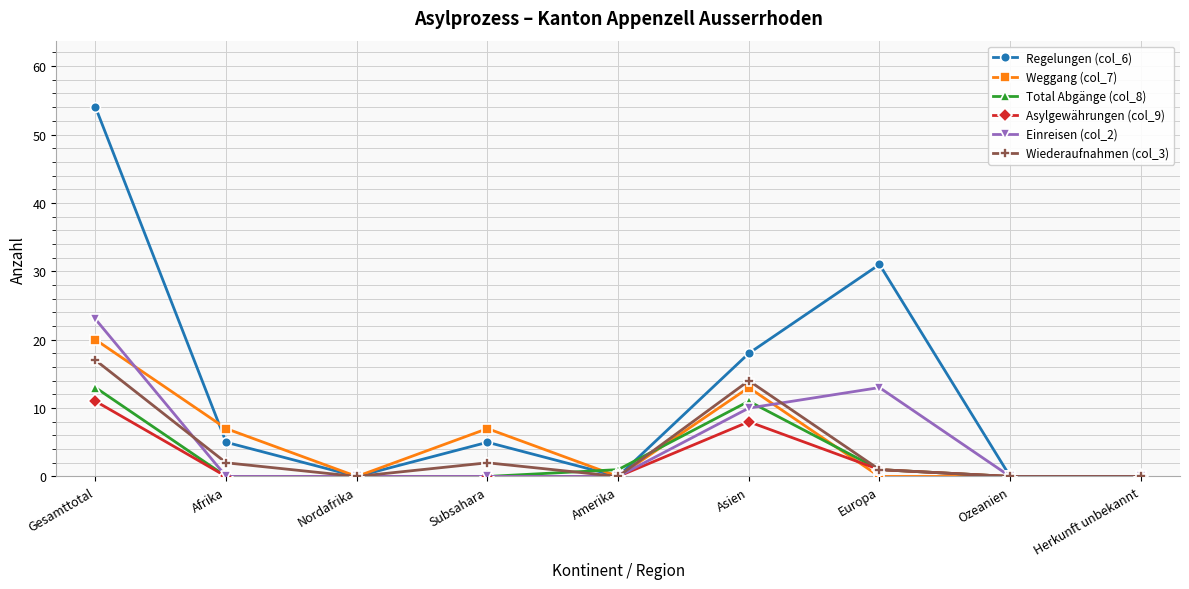

True or false: Wiederaufnahmen (col_3) has a value of 7 at Amerika.

False